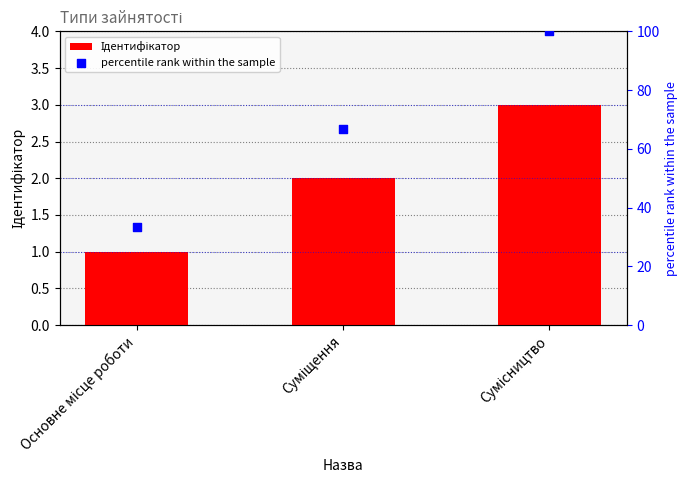

What is the total value across all series at Основне місце роботи?

34.3